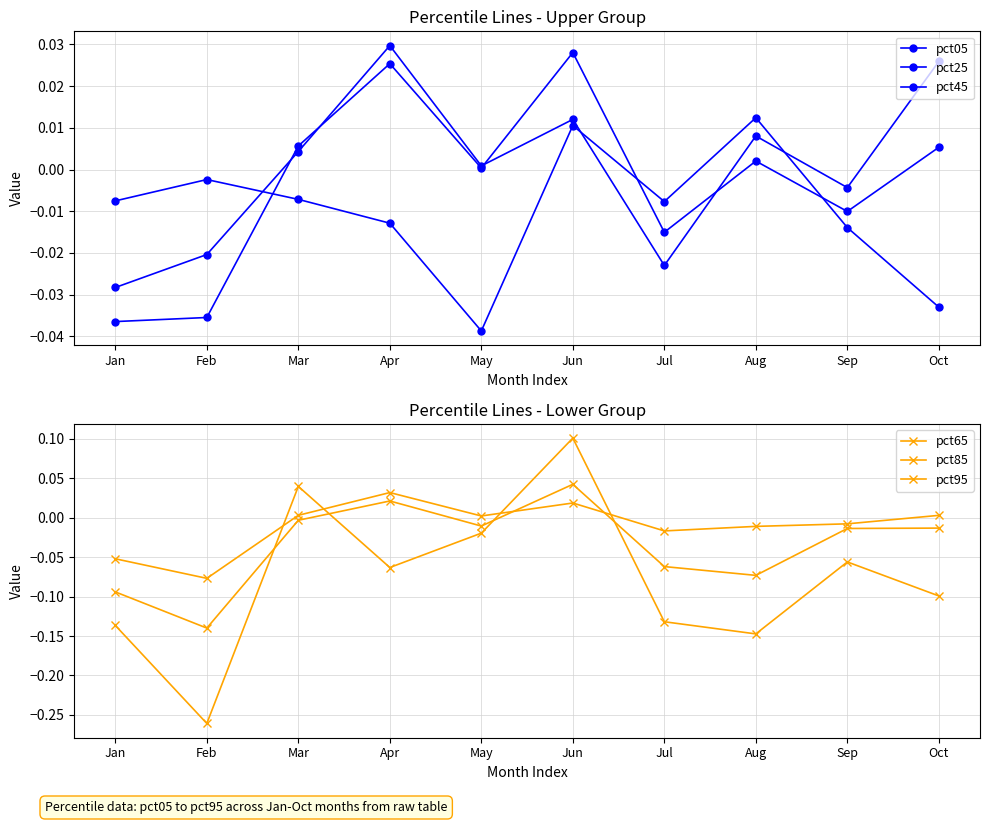

At which category does the chart reach its peak across all series?

Jun